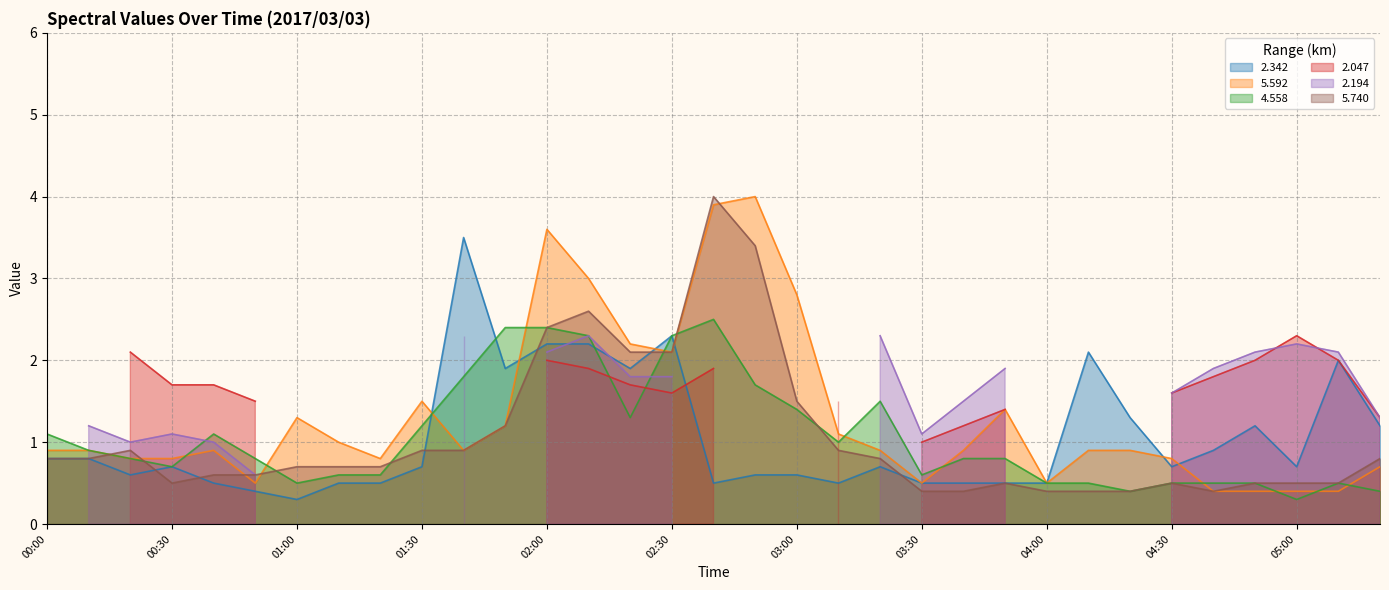

What position from the left is 00:20?

3